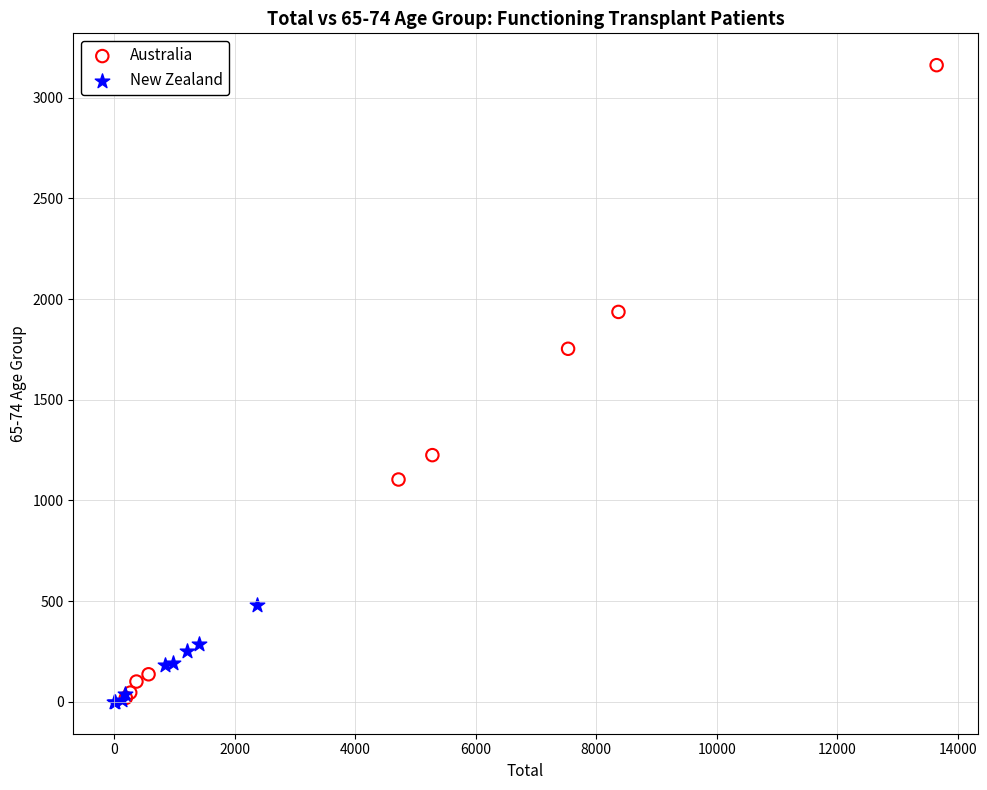

What are all the series names shown in the legend?

Australia, New Zealand